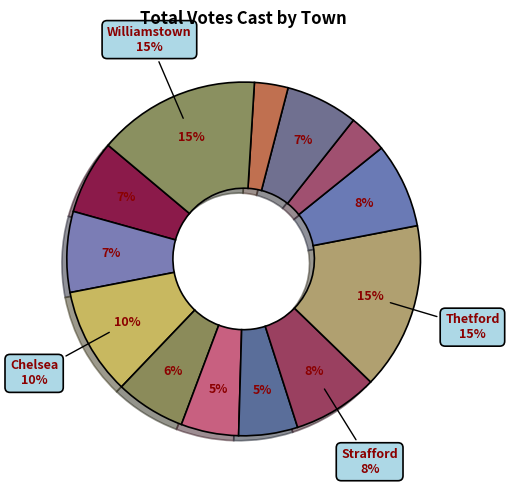

Is it true that Washington is 1% of the pie?

False